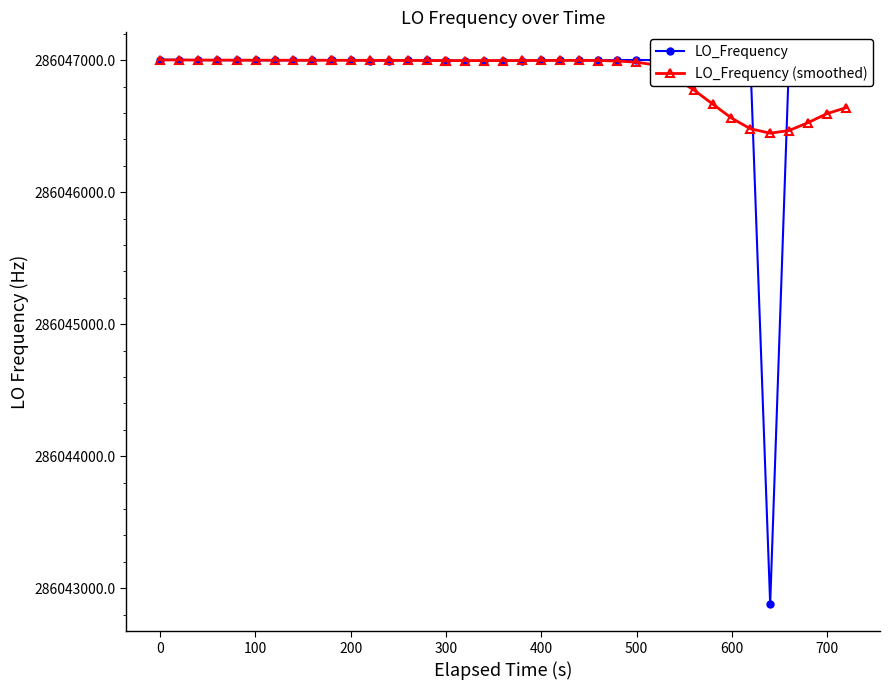

What is the value of the LO_Frequency (smoothed) point at the 8th from the left?

286046999.3